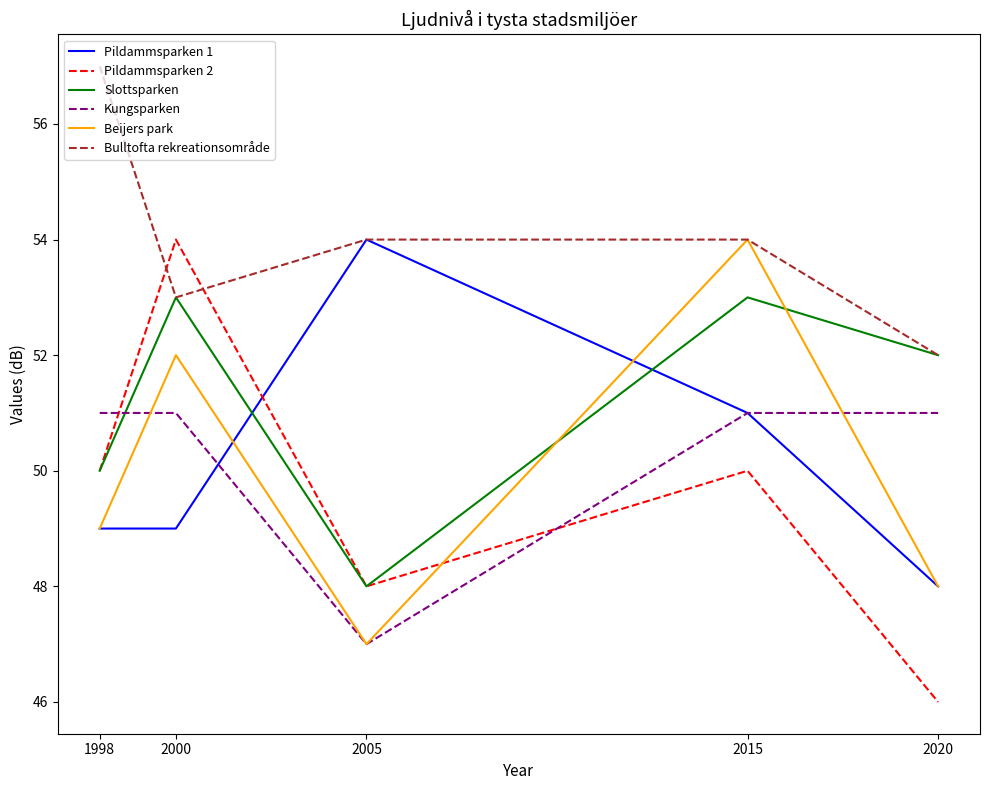

What is the difference between the highest and lowest values at 2015?

4